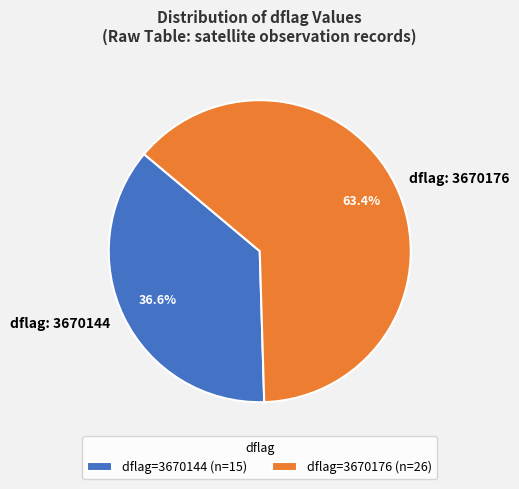

Which has a higher value, dflag: 3670176 or dflag: 3670144?

dflag: 3670176